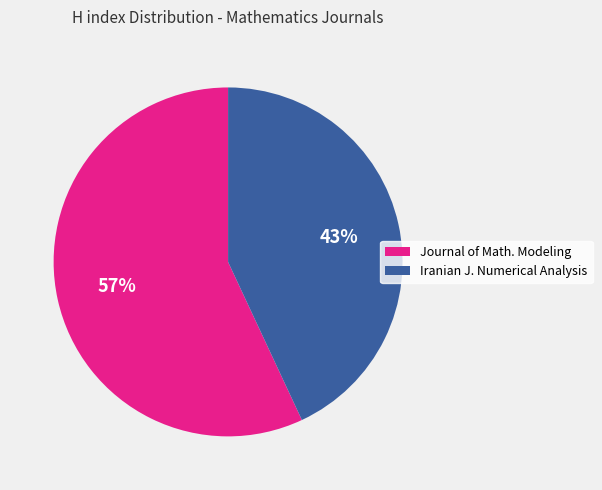

Count the number of slices in the pie.

2